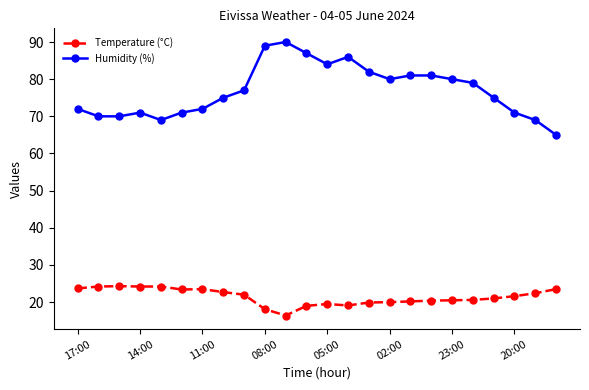

List the series in order of their overall mean, highest first.

Humidity (%), Temperature (°C)